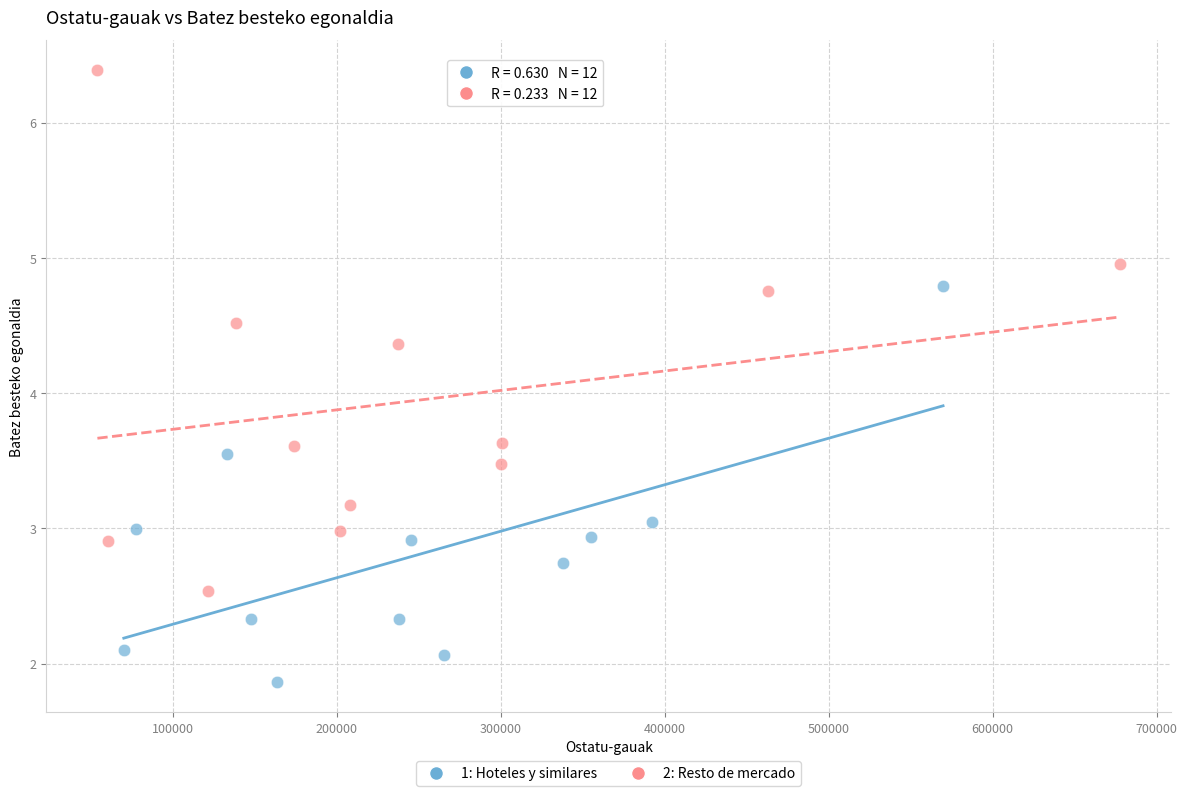

Which series contains the lowest Y value?

1: Hoteles y similares